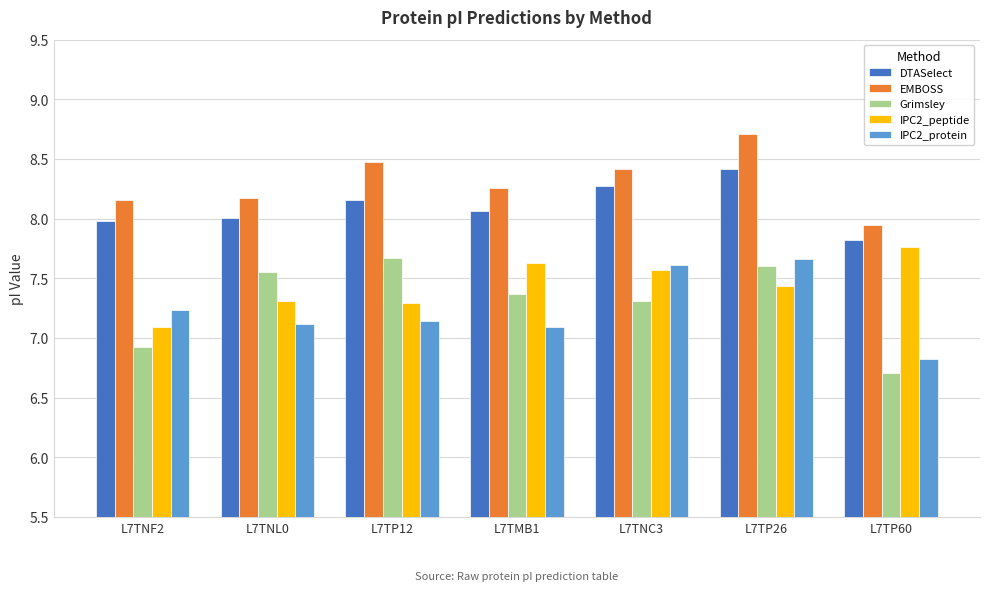

What is the greatest value displayed?

8.7